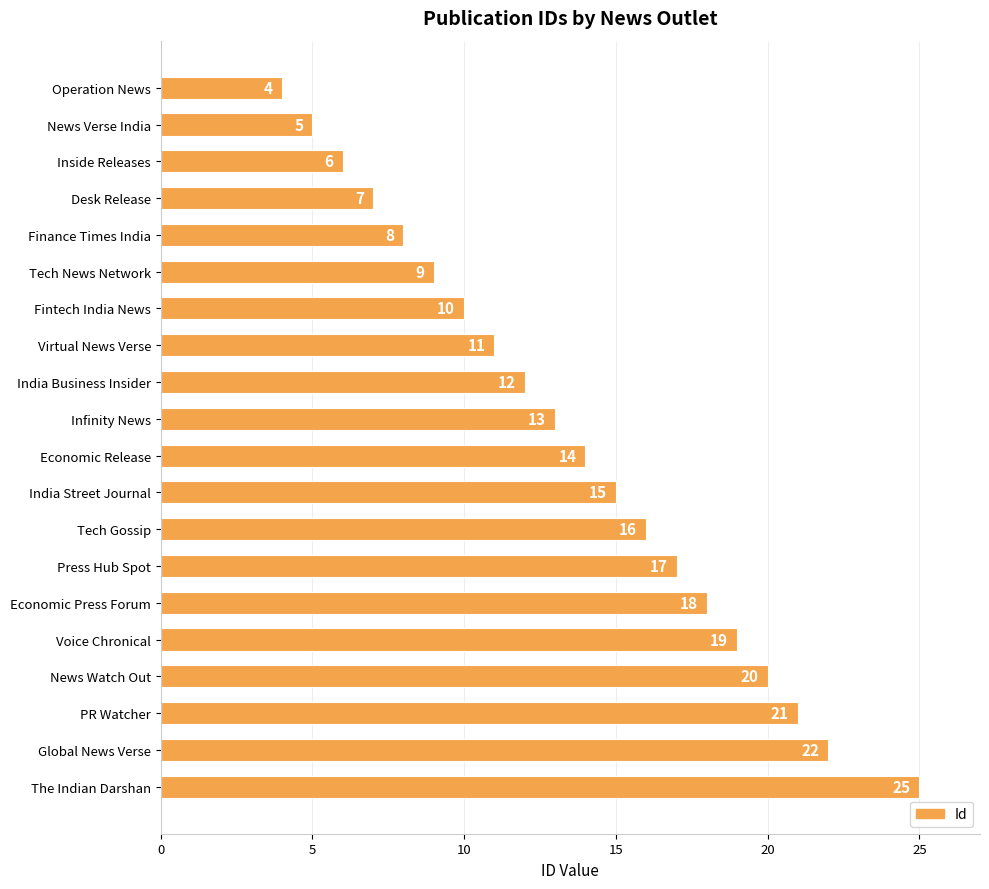

What is the smallest value displayed?

4